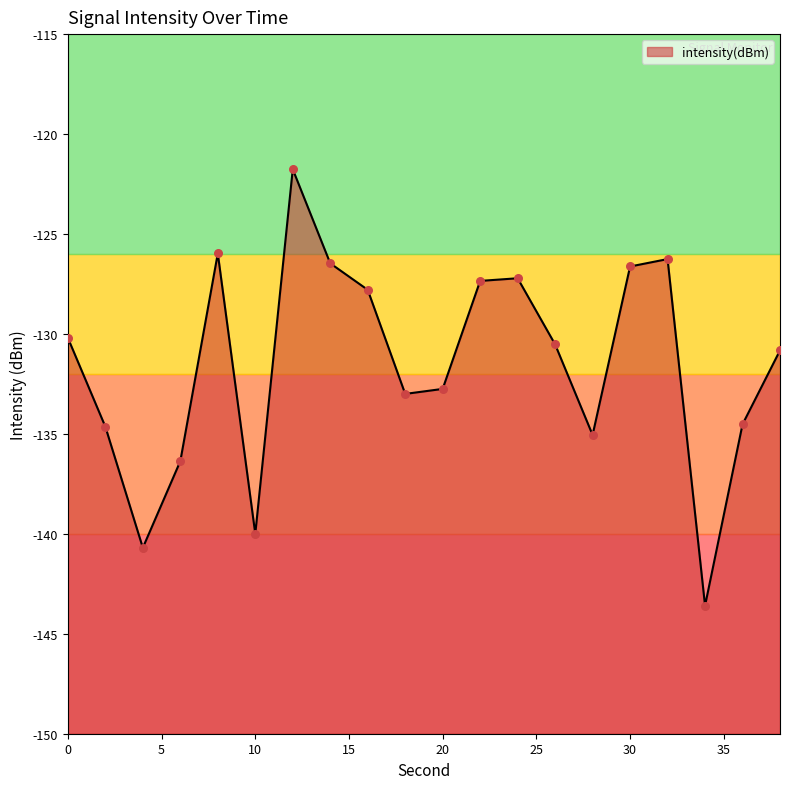

What is the change in value from 14 to 22?

-0.9